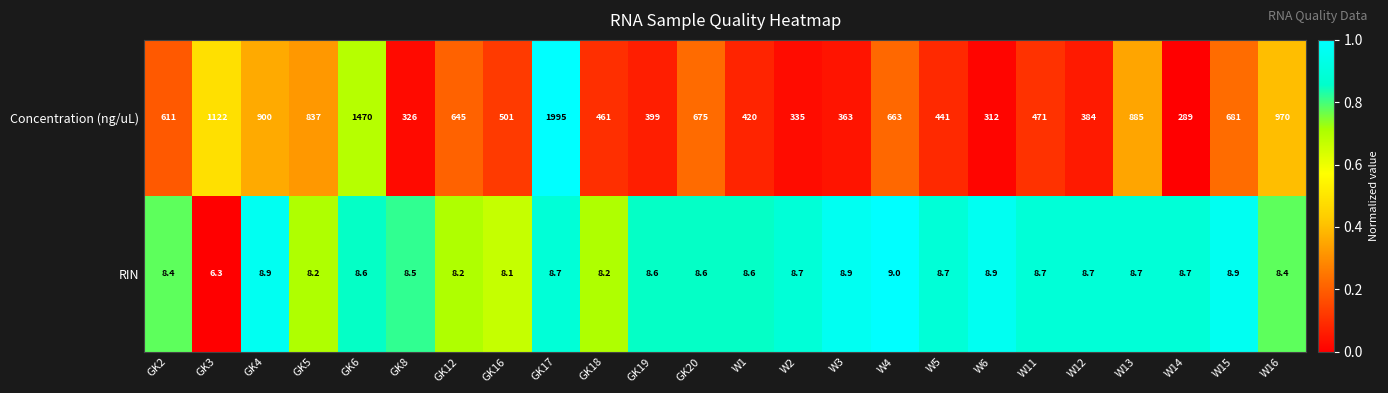

List the series in order of their overall mean, lowest first.

RIN, Concentration (ng/uL)